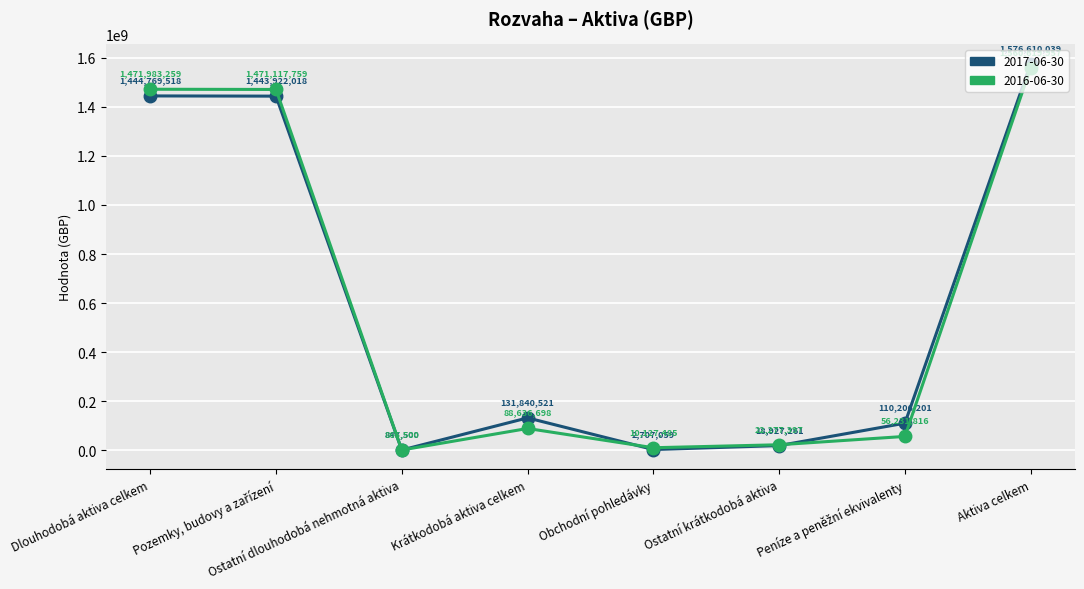

Which category has the highest value in the 2016-06-30 series?

Aktiva celkem